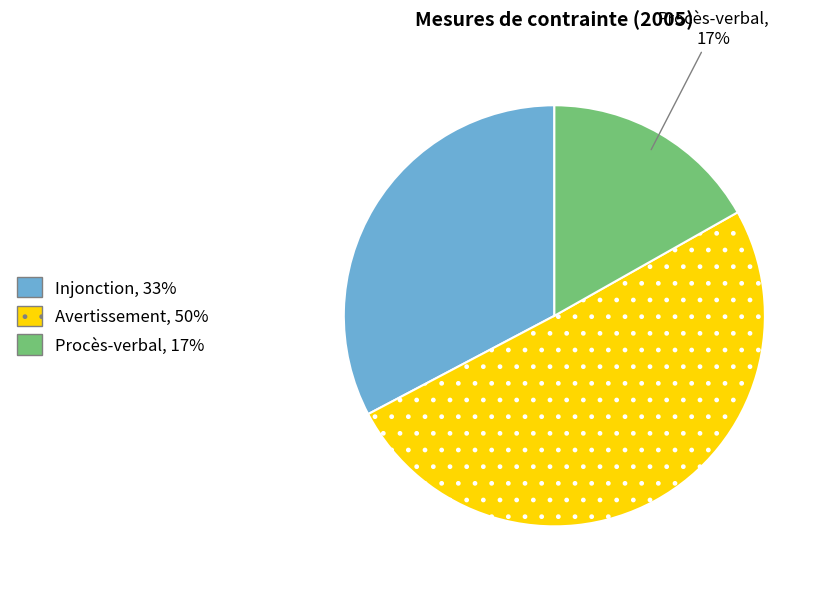

Between Injonction and Procès-verbal, which is larger?

Injonction